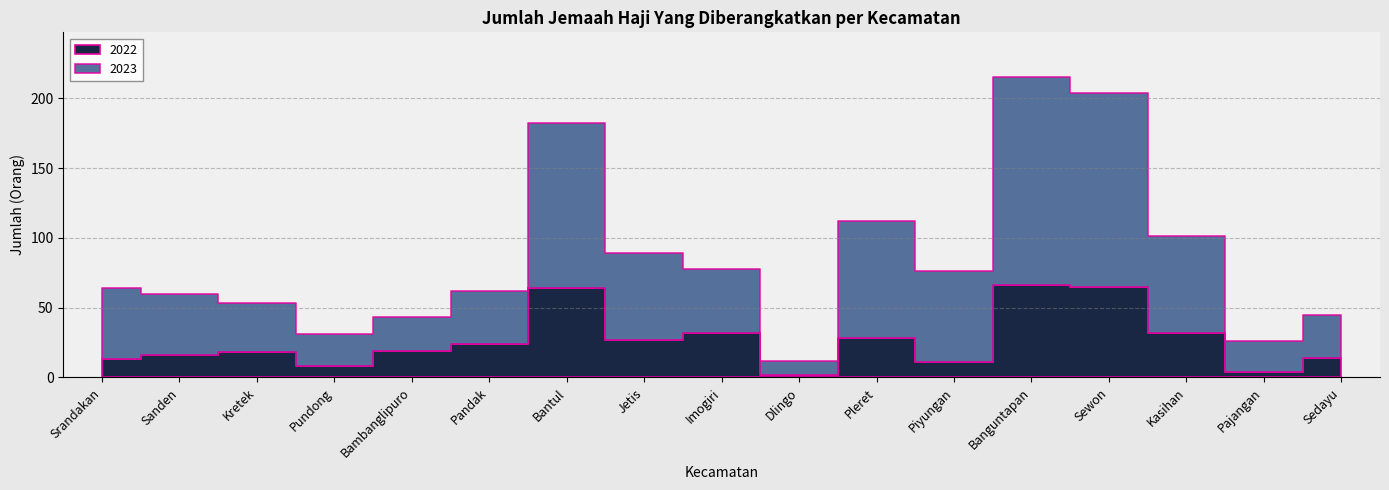

What is the label of the 8th point from the left?

Jetis